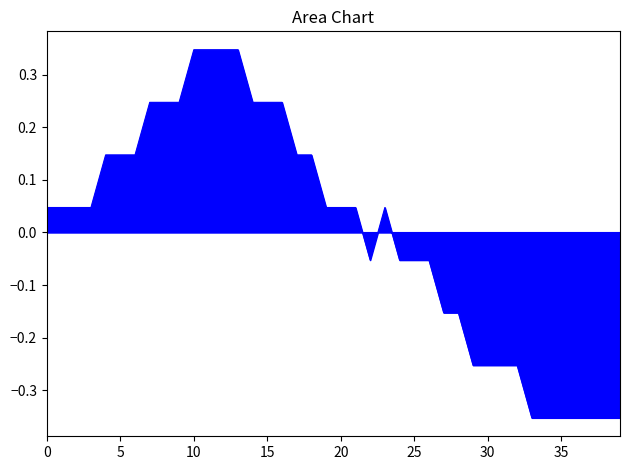

What is the difference between the maximum and minimum values?

0.7